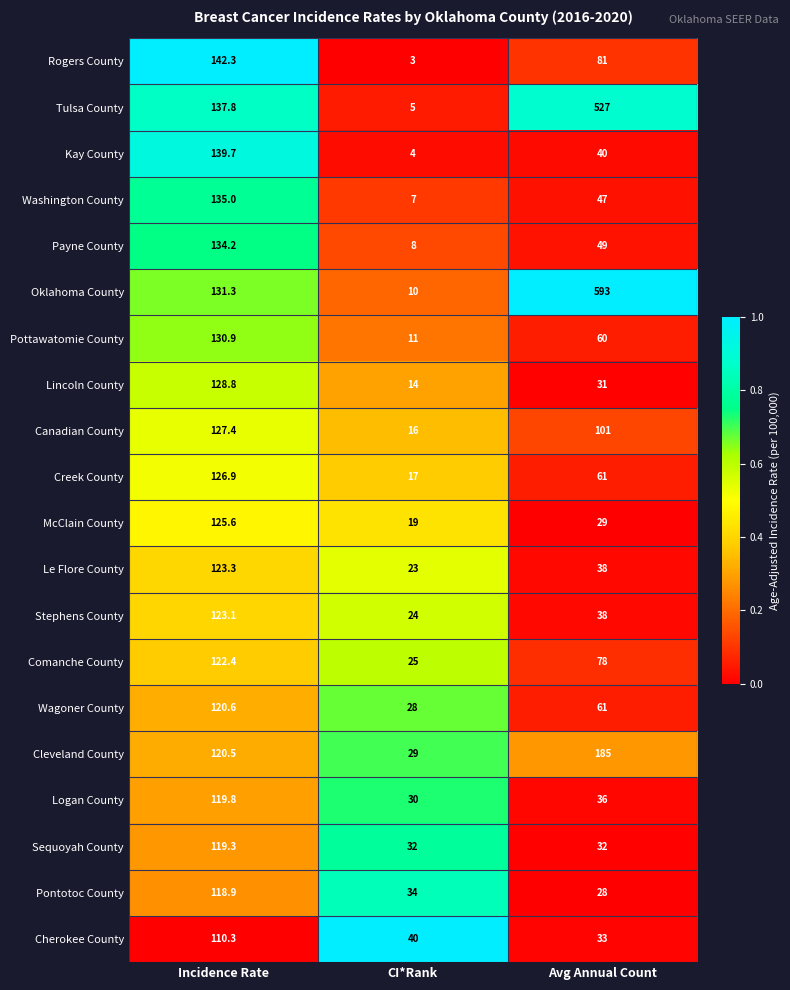

How many categories are shown in the chart?

3